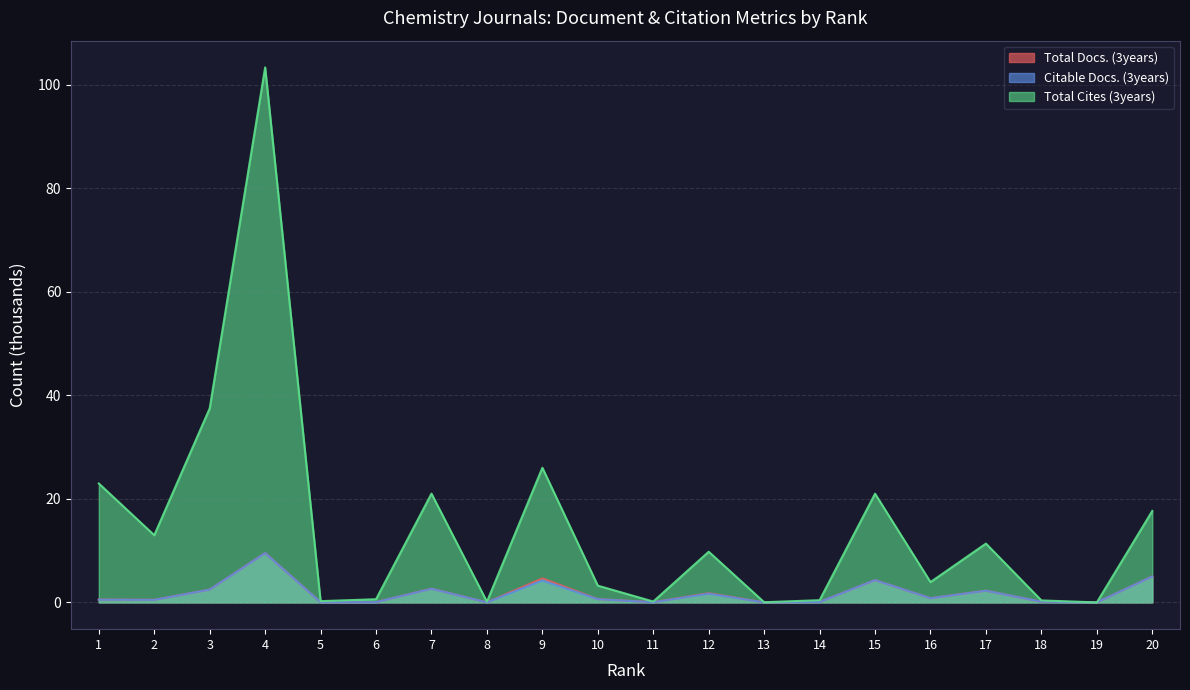

At which label does Citable Docs. (3years) reach its peak?

4